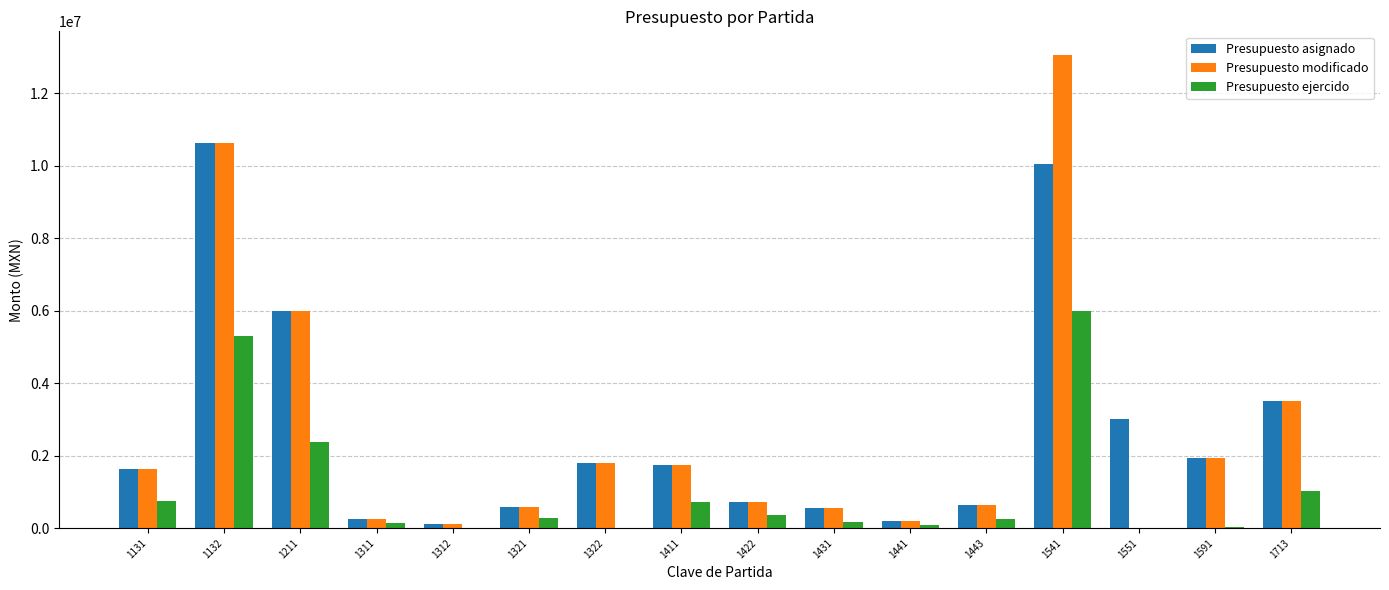

What is the maximum value for Presupuesto asignado?

10612864.0